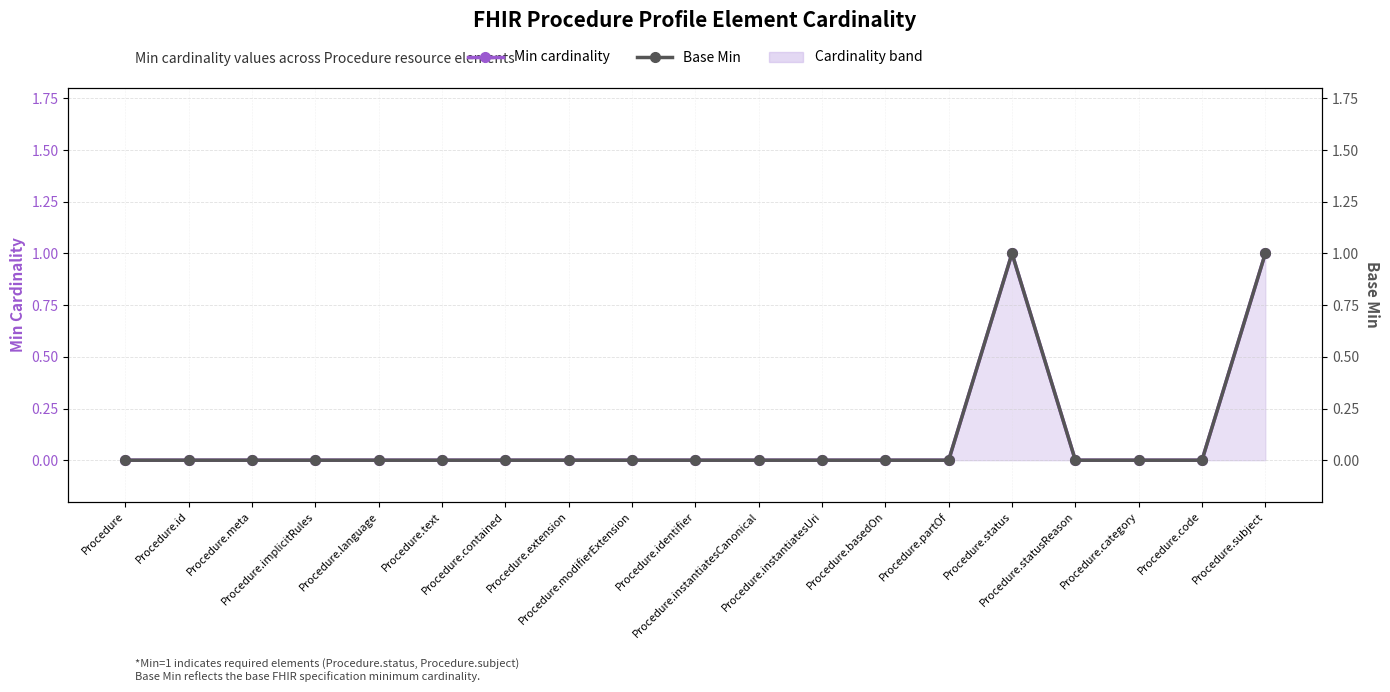

Reading left to right, extract all data points from this chart.

Min cardinality: 0	0	0	0	0	0	0	0	0	0	0	0	0	0	1	0	0	0	1
Base Min: 0	0	0	0	0	0	0	0	0	0	0	0	0	0	1	0	0	0	1